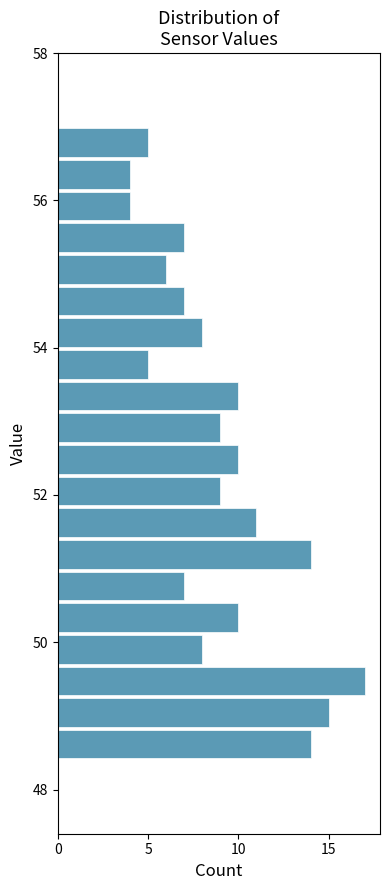

Read against the y-axis, roughly where is the centre of the longest bar?

49.4